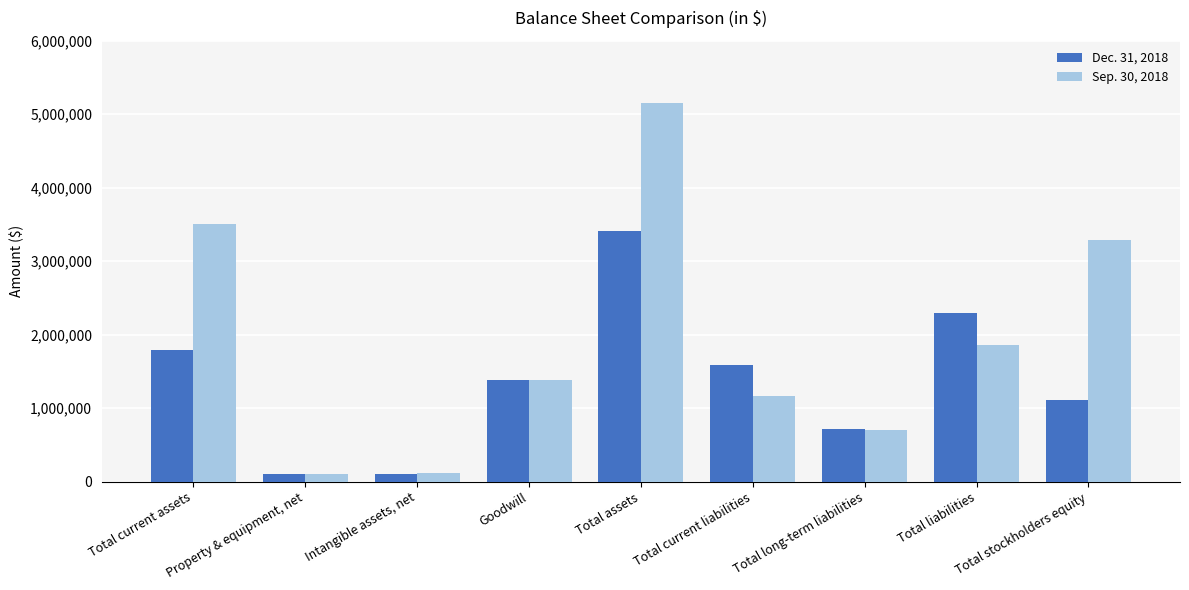

The Sep. 30, 2018 series shows 5151800 at Total assets. True or false?

True